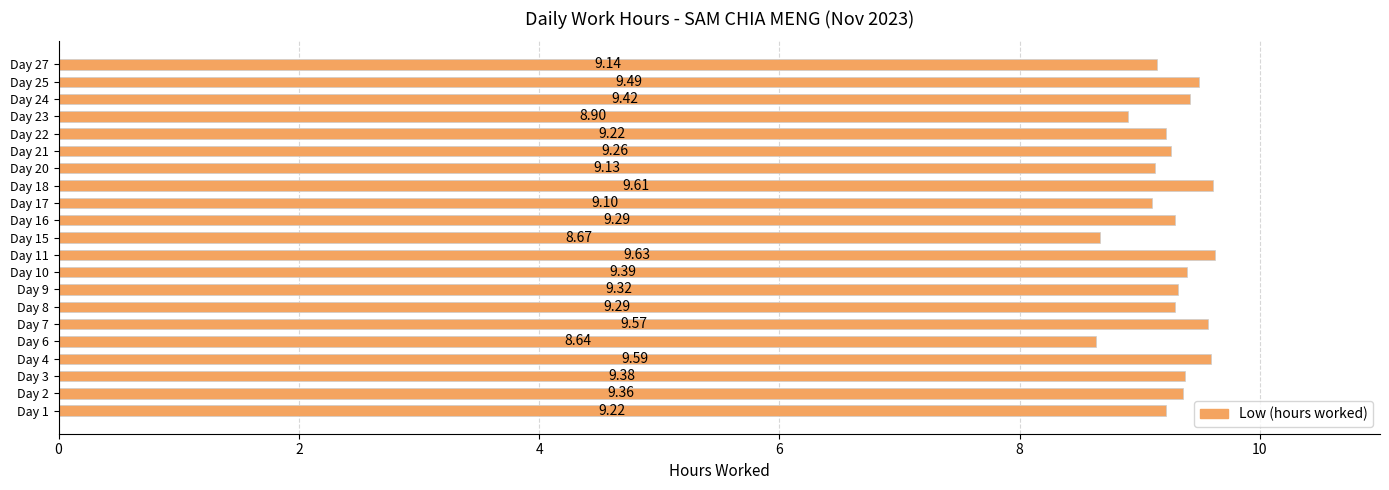

What is the ratio of the value at Day 4 to the value at Day 25?

1.0